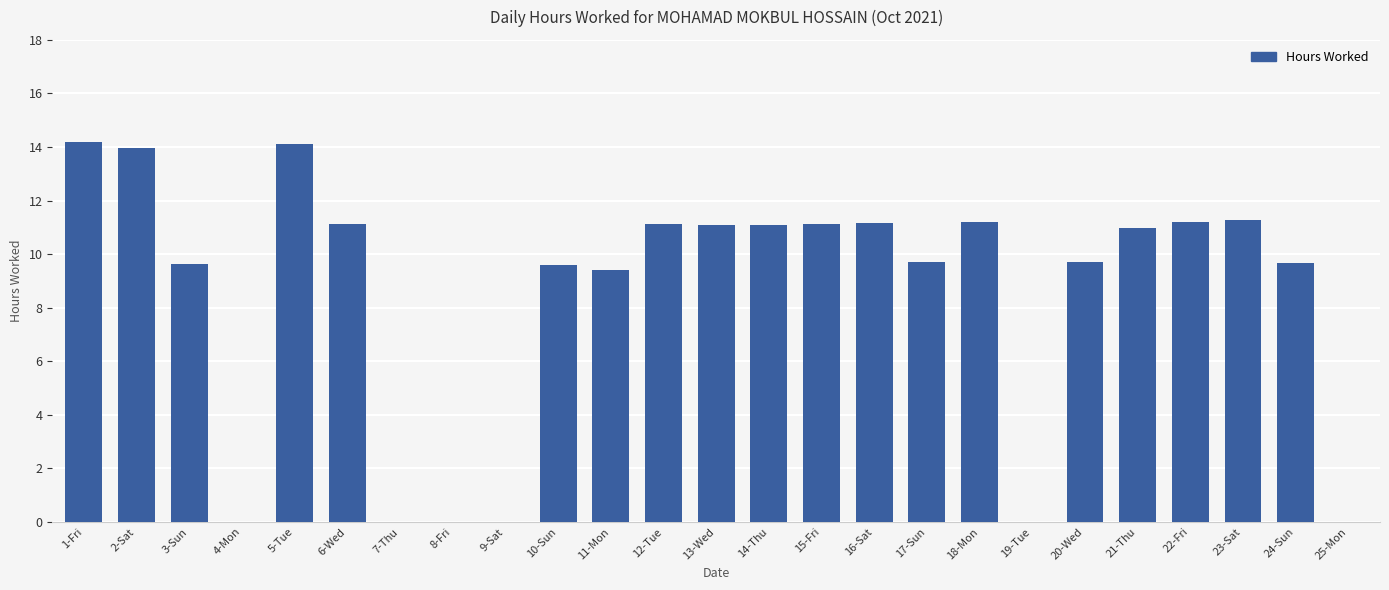

What is the greatest value displayed?

14.2